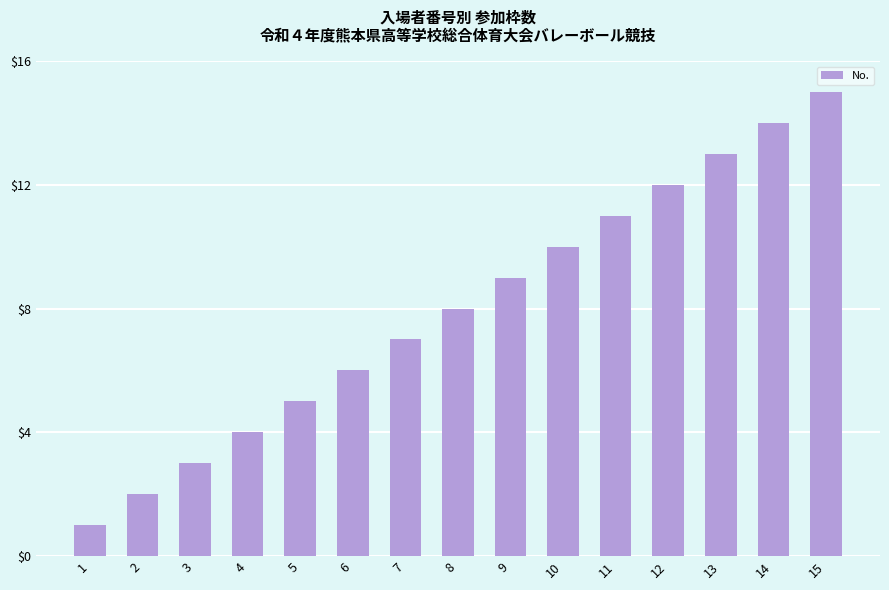

Is it true that the value at 14 is 14?

True